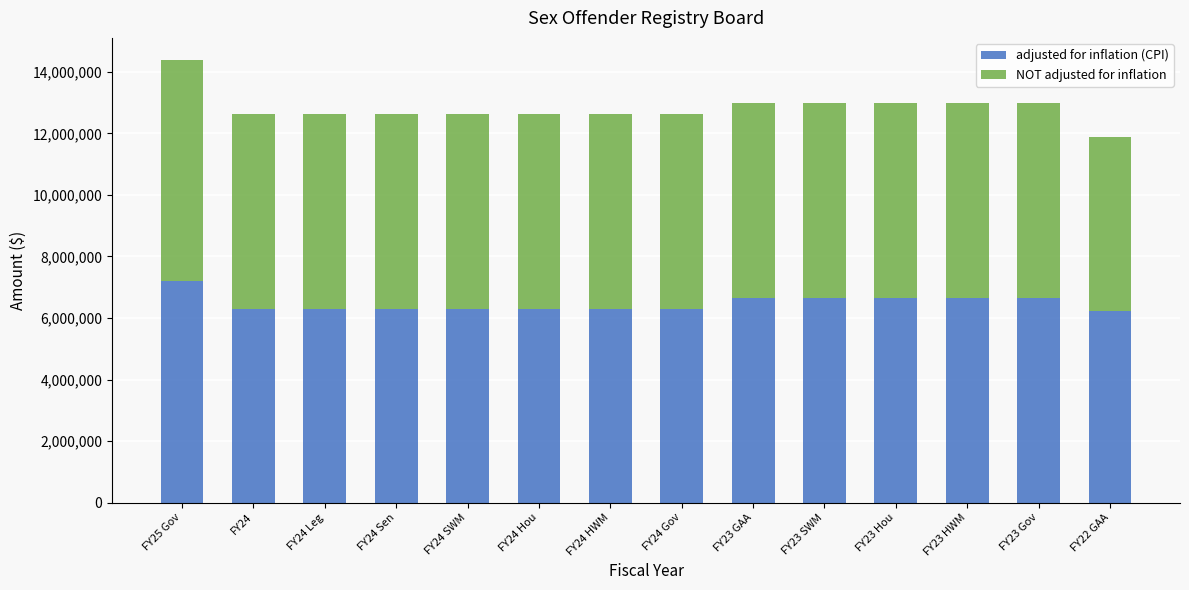

The value of adjusted for inflation (CPI) at FY24 Sen is 6286662. True or false?

True